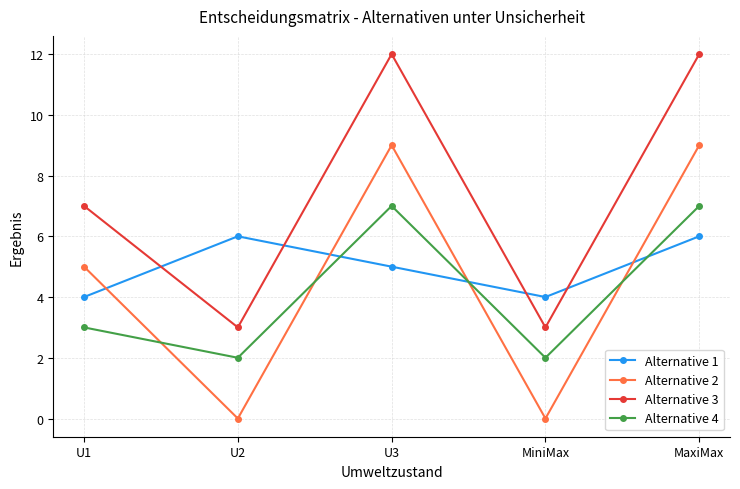

Reading right to left, transcribe all the data shown in this chart.

Alternative 1: MaxiMax=6	MiniMax=4	U3=5	U2=6	U1=4
Alternative 2: MaxiMax=9	MiniMax=0	U3=9	U2=0	U1=5
Alternative 3: MaxiMax=12	MiniMax=3	U3=12	U2=3	U1=7
Alternative 4: MaxiMax=7	MiniMax=2	U3=7	U2=2	U1=3